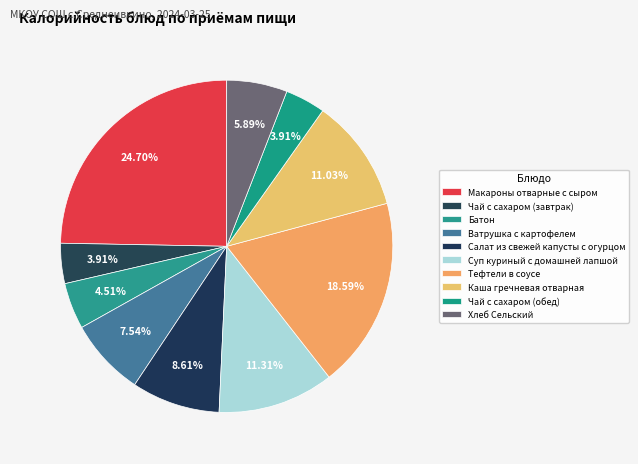

What percentage is the Суп куриный с домашней лапшой slice, to the nearest percent?

11%